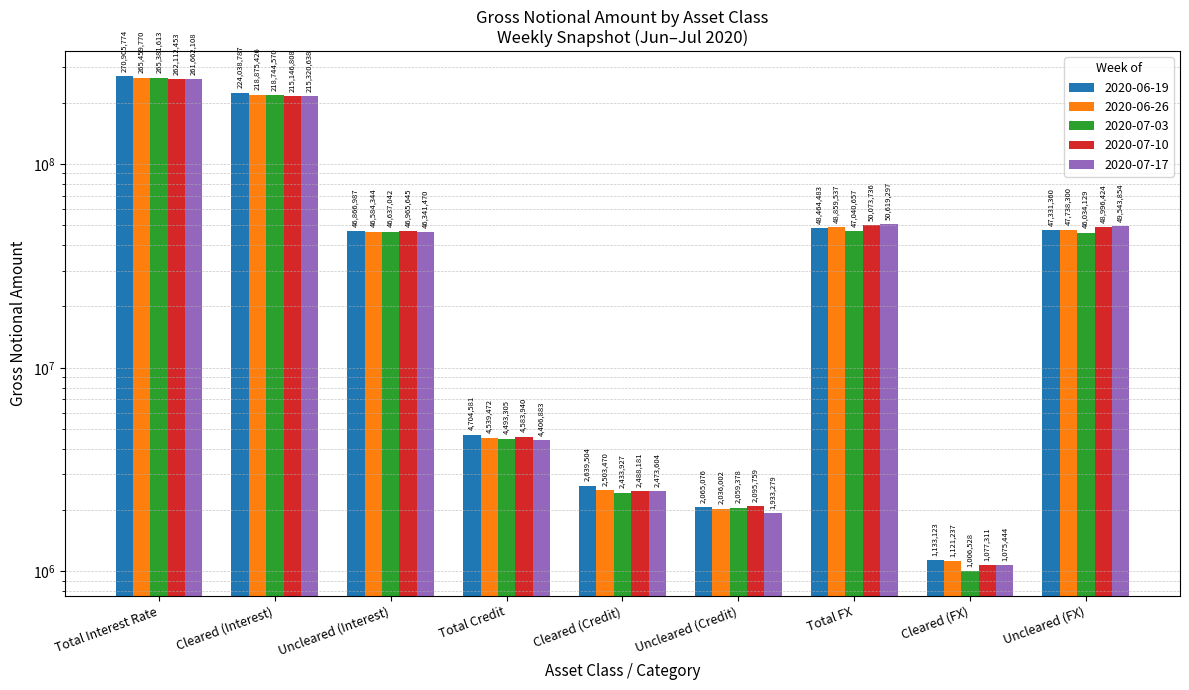

Rank the series at Uncleared (Interest) from highest to lowest value.

2020-07-10, 2020-06-19, 2020-07-03, 2020-06-26, 2020-07-17